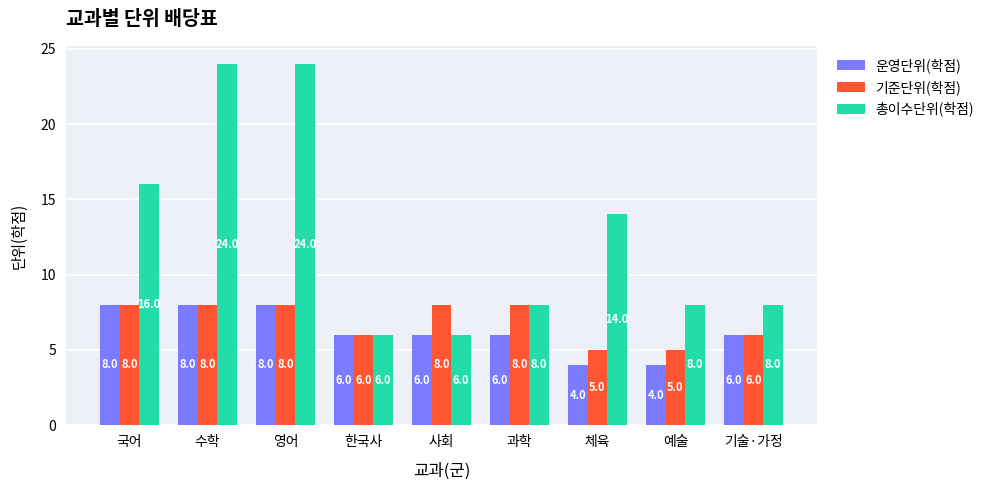

Which series has the widest spread of values?

총이수단위(학점)